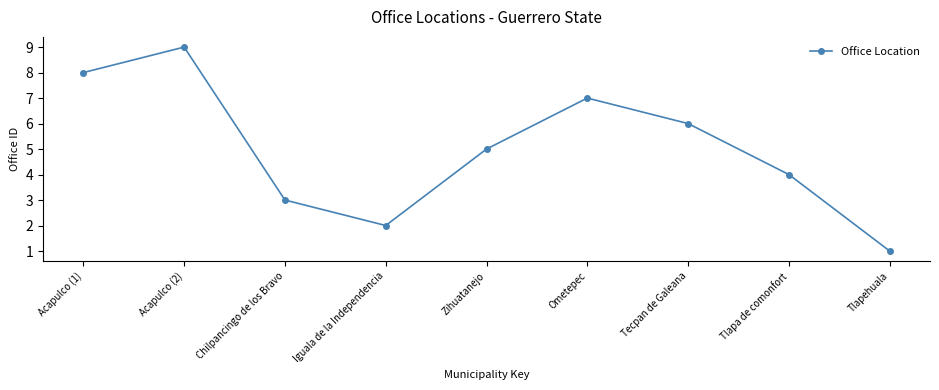

Where is the first local minimum?

Iguala de la Independencia